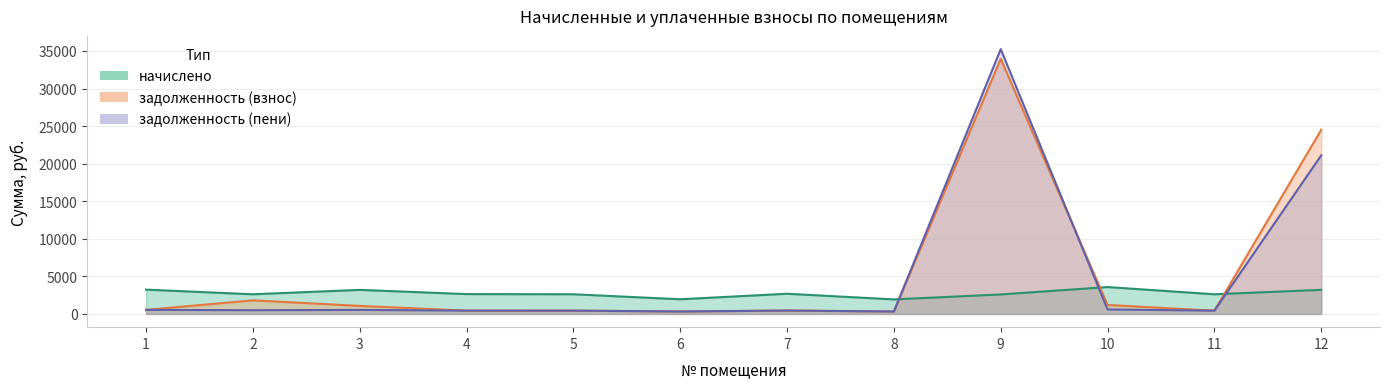

What is the difference between the highest and lowest values at 4?

2199.2